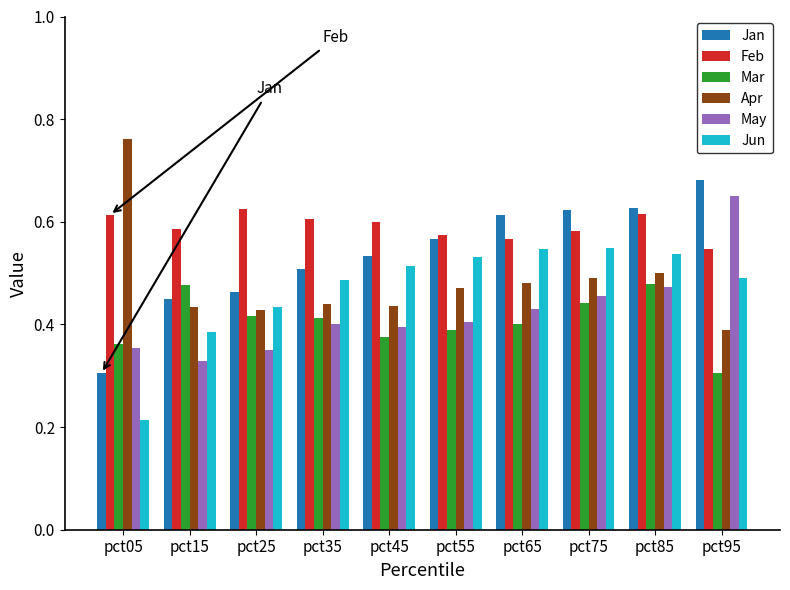

Is it true that Jun equals 0.4 at pct15?

True